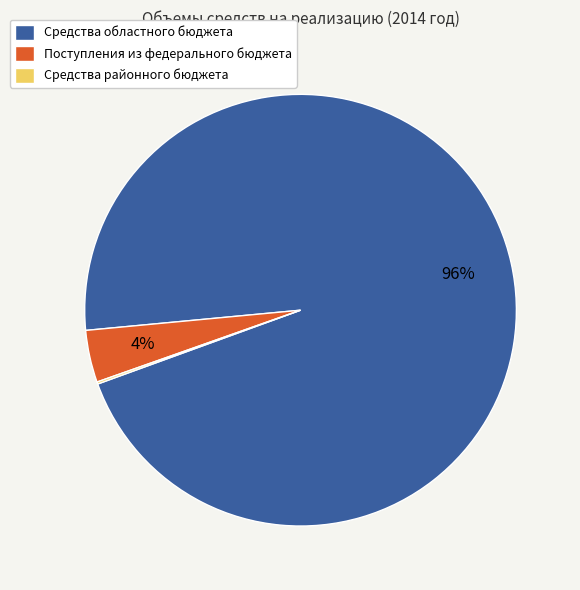

Does Средства областного бюджета account for over 50% of the chart?

Yes